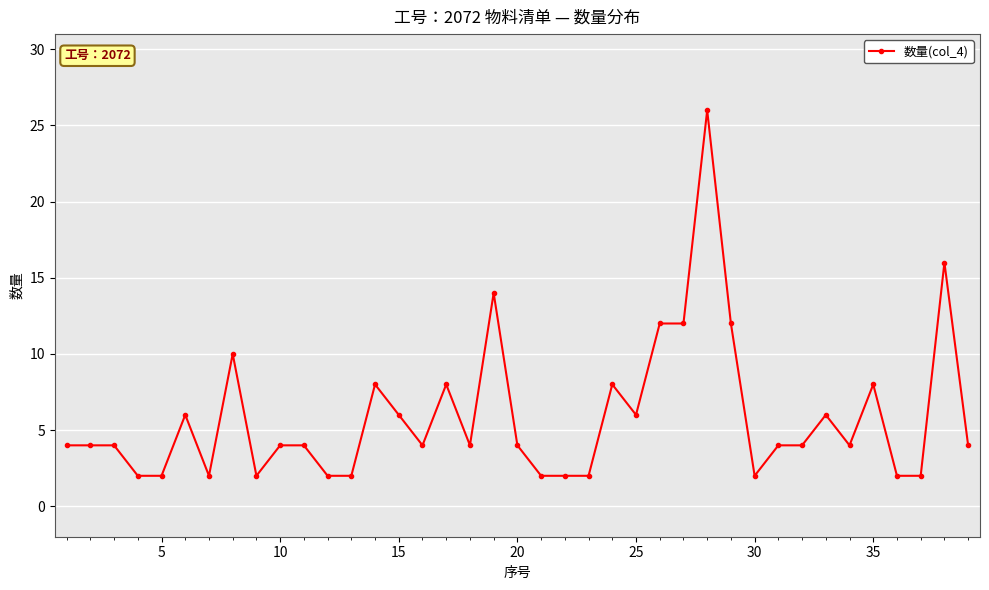

True or false: the data has more than 1 interior local peaks.

True